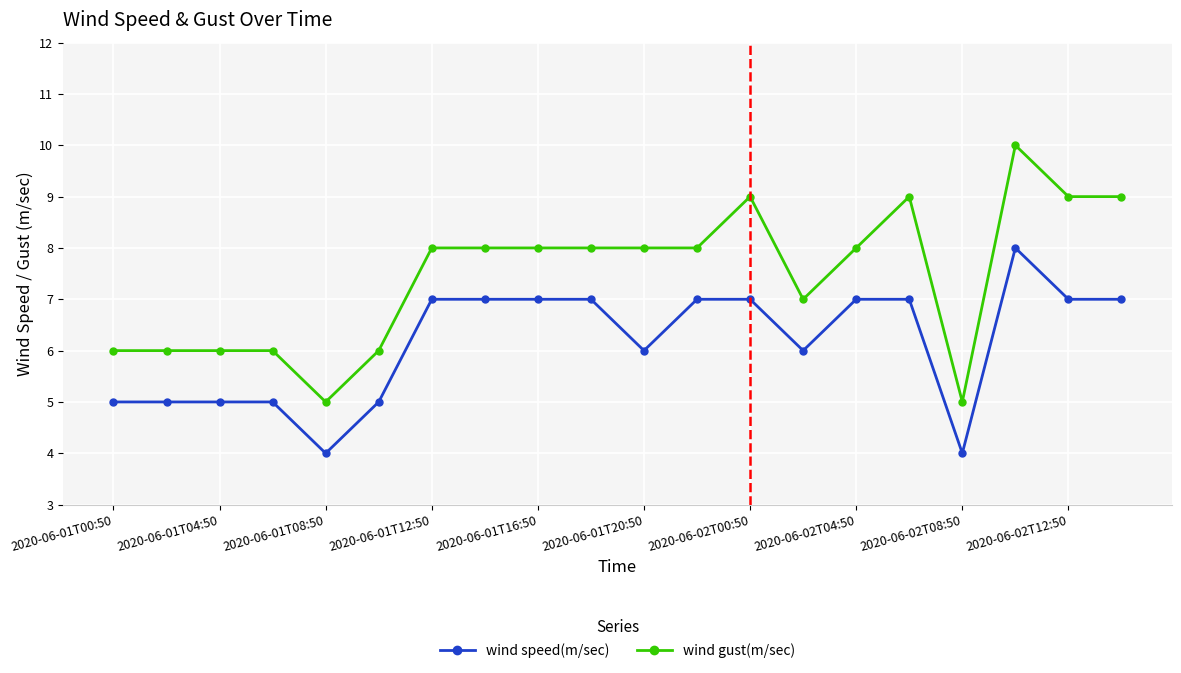

What is the minimum value shown in the chart?

4